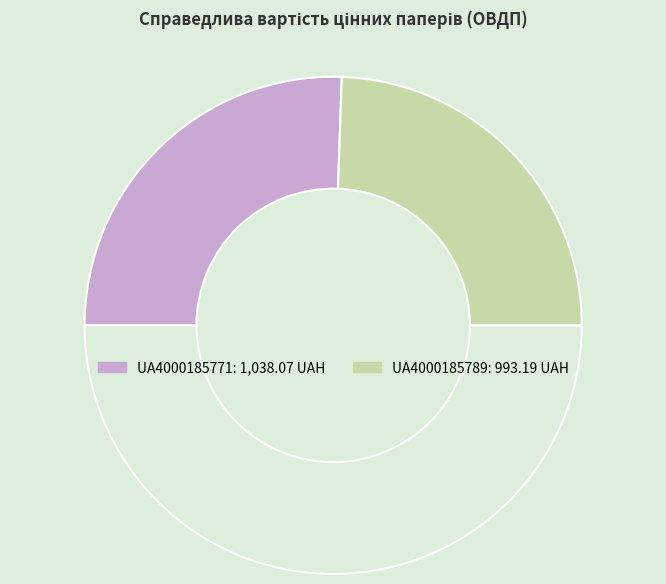

Does any single category account for the majority?

Yes